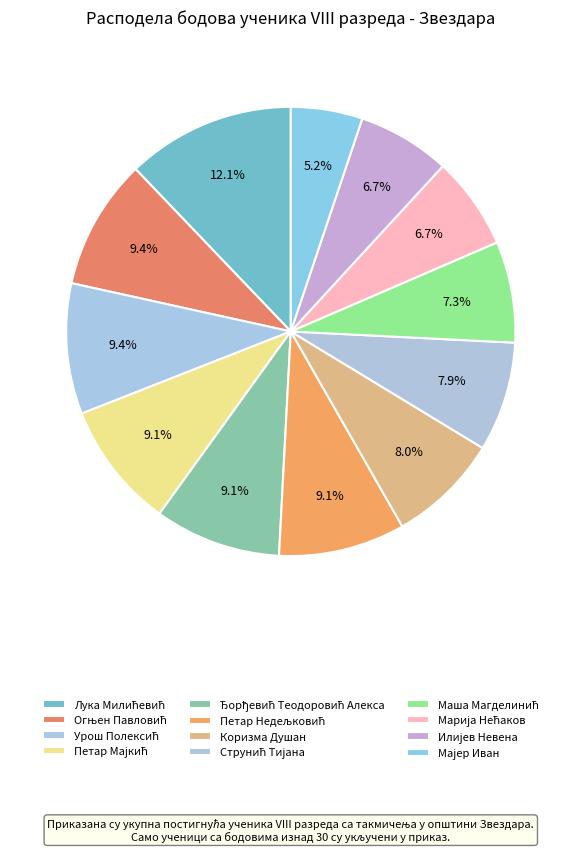

How many segments does this pie chart have?

12